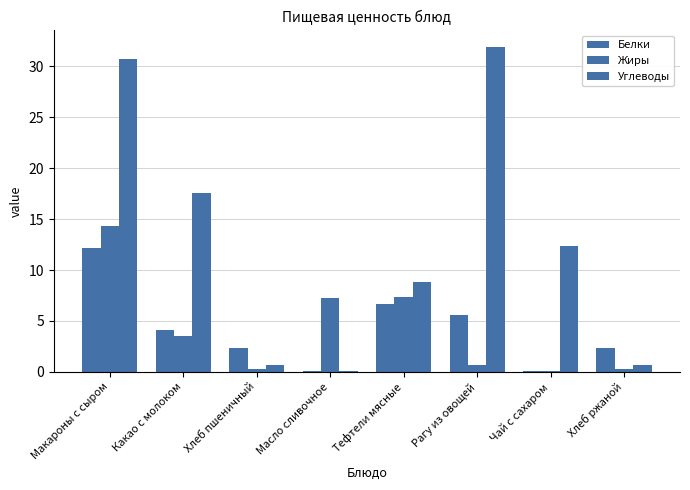

Is it true that Жиры equals 7.2 at Масло сливочное?

True